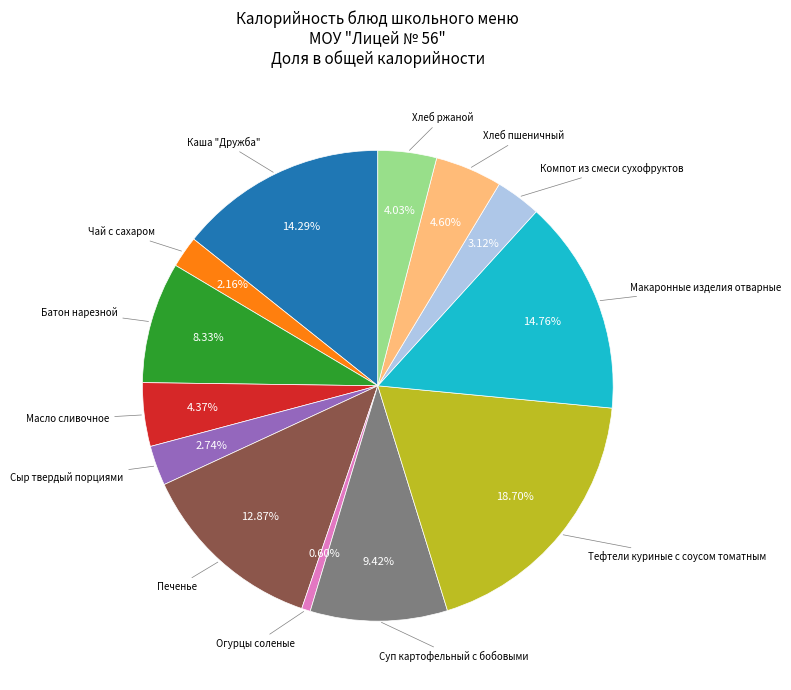

Does any single category account for the majority?

No